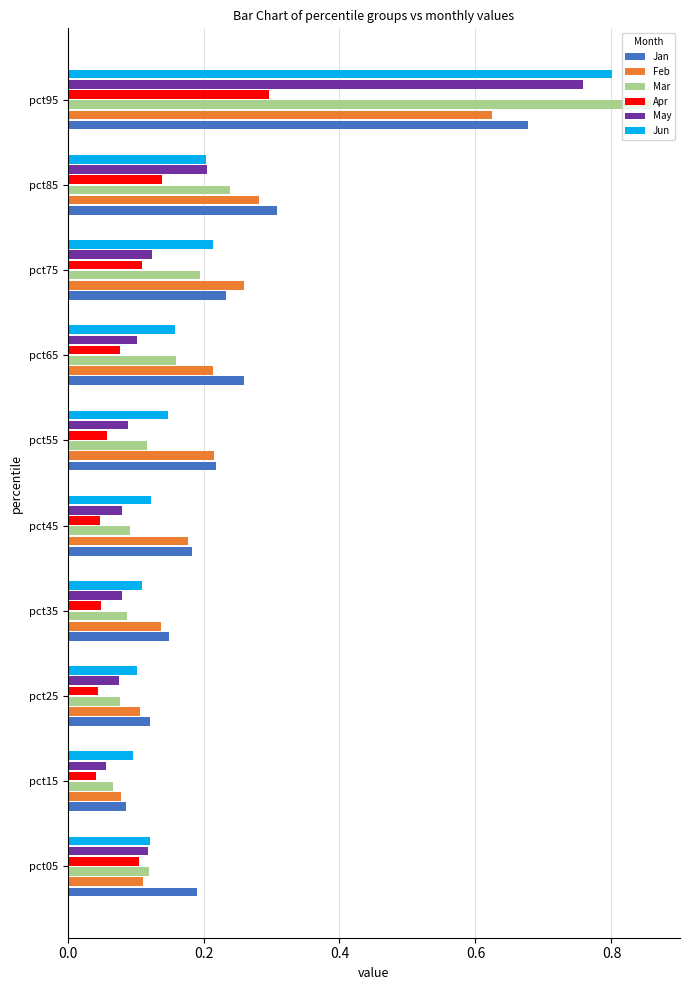

Which series has the largest range (max minus min)?

Mar